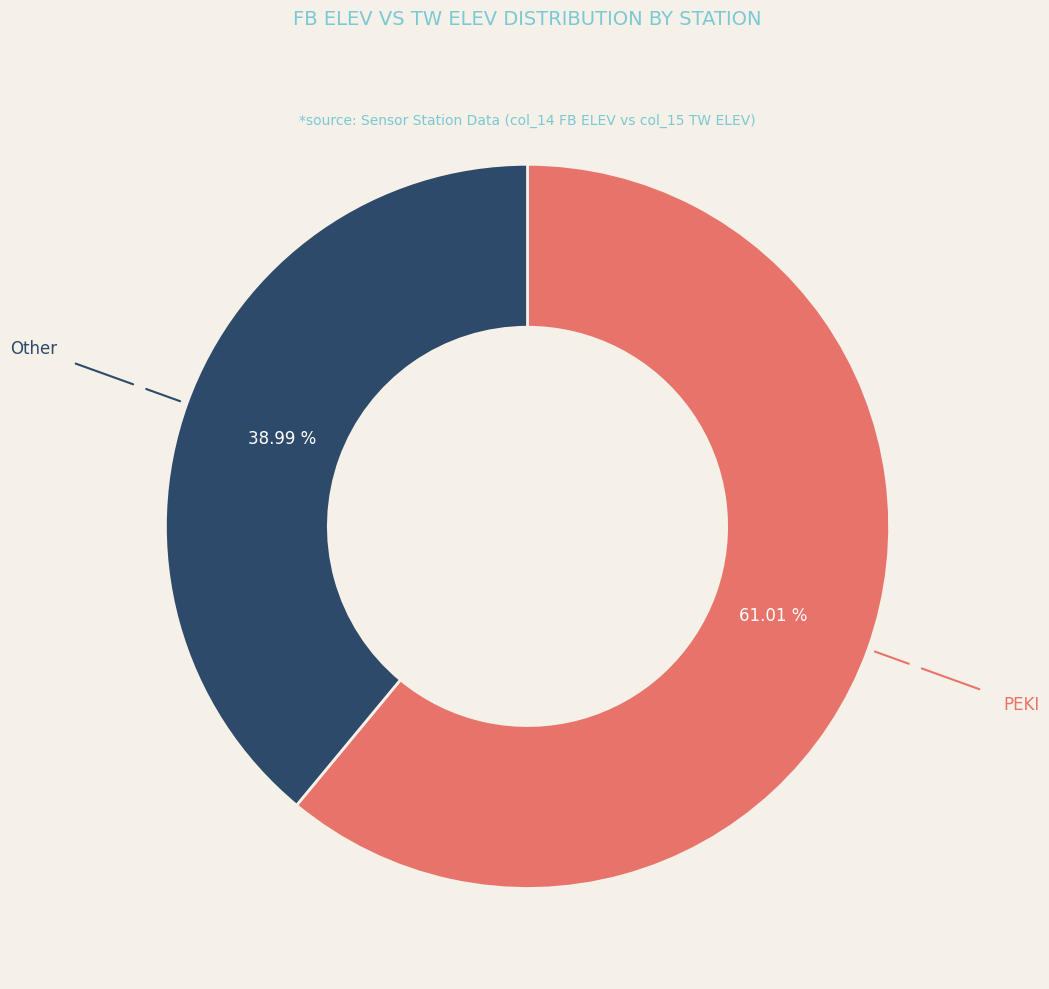

Does any single category account for the majority?

Yes